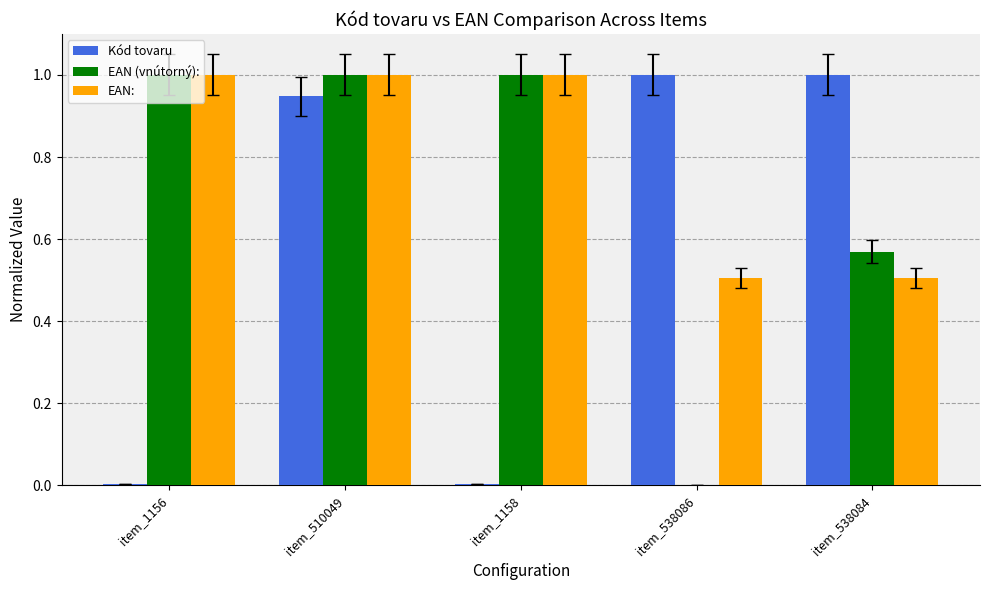

Are the bars grouped side by side (vs. stacked)?

Yes